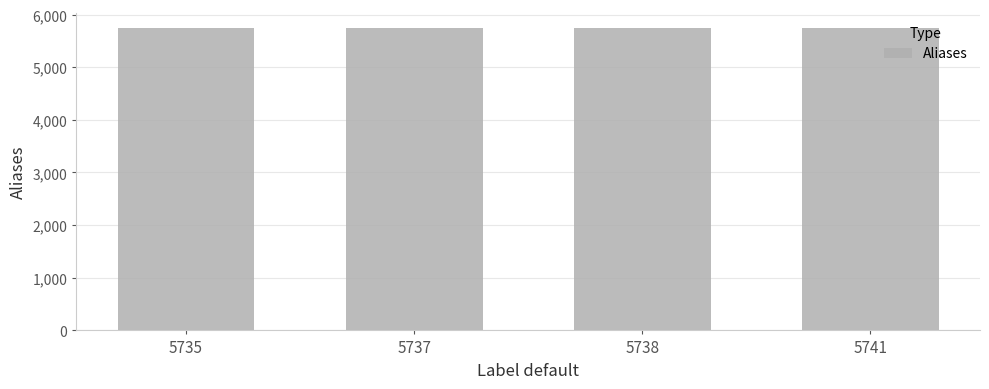

What is the ratio of the value at 5741 to the value at 5738?

1.0